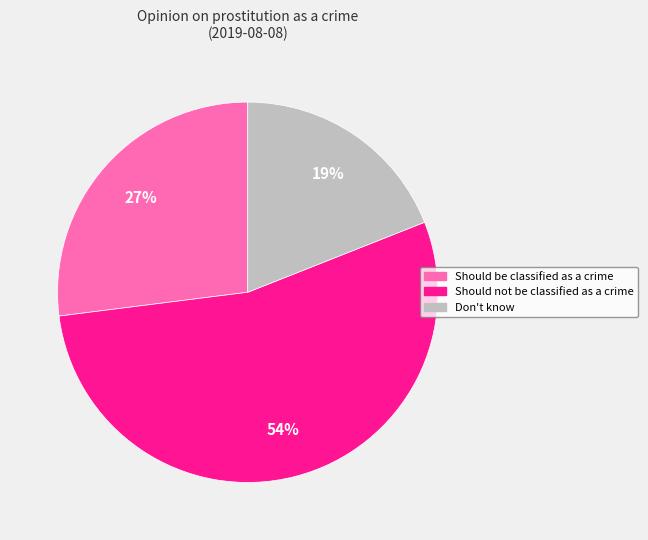

Which category has the smallest portion of the pie?

Don't know